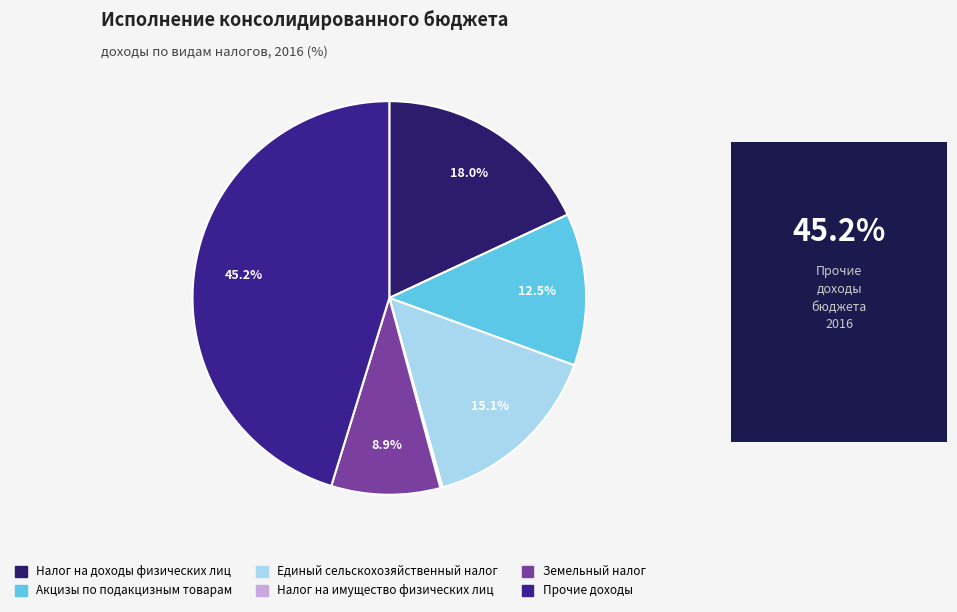

How many slices are in this pie chart?

6